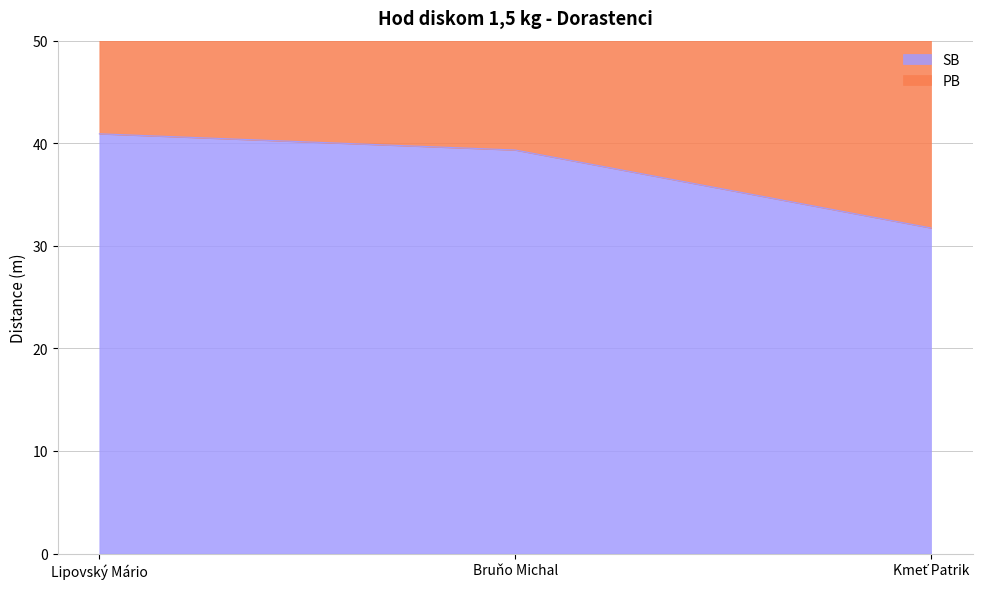

What is the average value of the SB series?

37.3